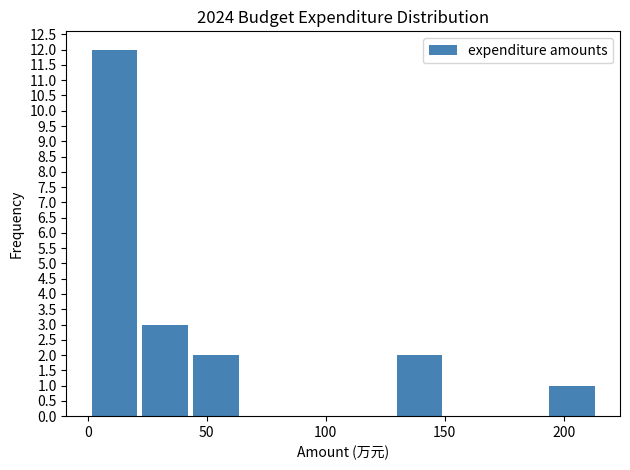

Reading left to right, transcribe this chart: for each bar, give the range it covers on the x-axis and its height. Neither the bar edges nor the heights are printed on the chart, so give them approximately, as read against the axes.

0 to 20: 12
20 to 45: 3
45 to 65: 2
65 to 85: 0
85 to 105: 0
105 to 130: 0
130 to 150: 2
150 to 170: 0
170 to 195: 0
195 to 215: 1